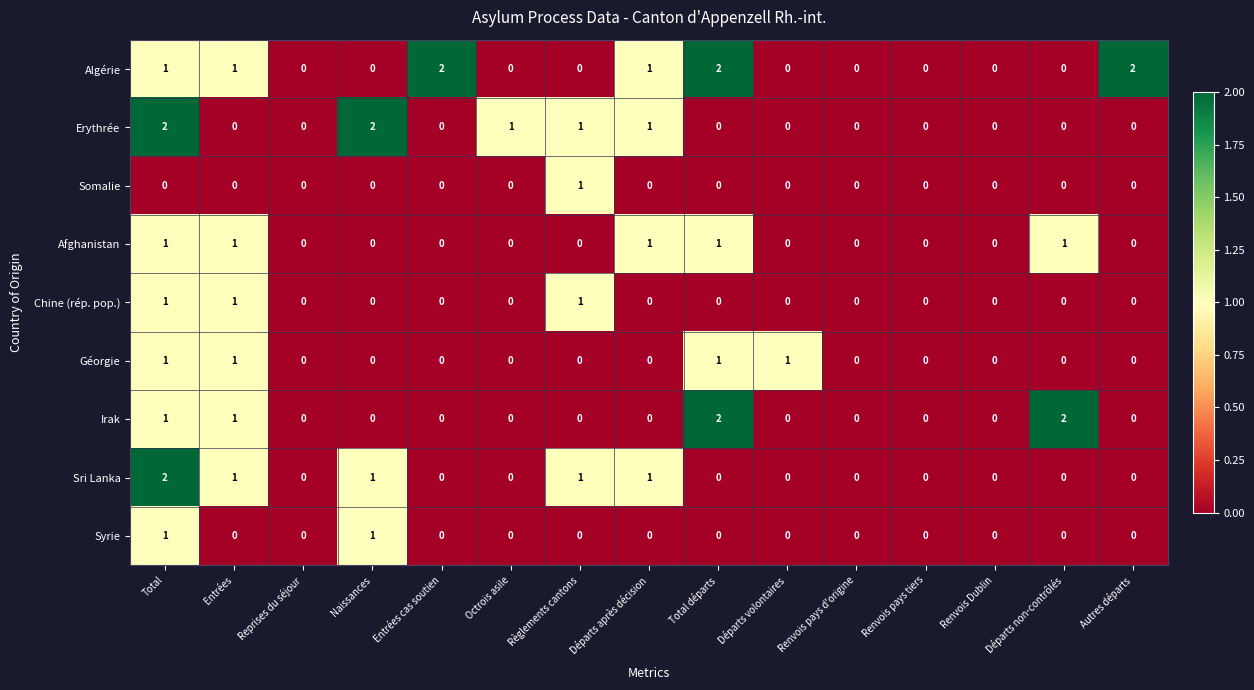

What is the total value across all series at Règlements cantons?

4